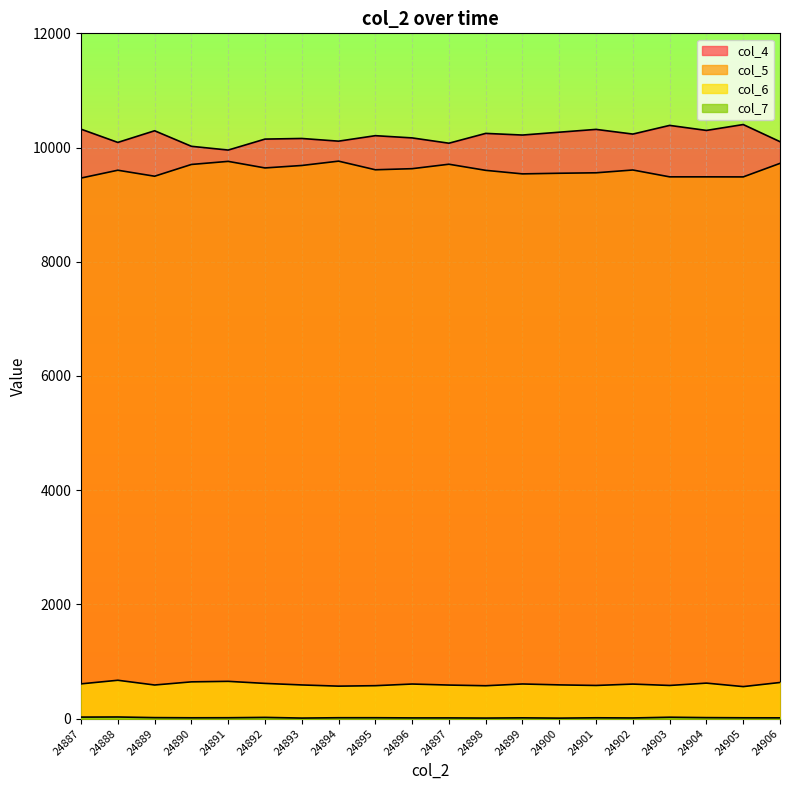

Reading left to right, transcribe all the data shown in this chart.

col_4: 24887=10322	24888=10090	24889=10294	24890=10022	24891=9956	24892=10148	24893=10159	24894=10112	24895=10208	24896=10169	24897=10076	24898=10248	24899=10219	24900=10269	24901=10318	24902=10236	24903=10388	24904=10300	24905=10403	24906=10103
col_5: 24887=9466	24888=9603	24889=9498	24890=9704	24891=9758	24892=9643	24893=9686	24894=9762	24895=9611	24896=9630	24897=9708	24898=9601	24899=9539	24900=9550	24901=9558	24902=9607	24903=9487	24904=9487	24905=9486	24906=9723
col_6: 24887=609	24888=672	24889=589	24890=644	24891=653	24892=617	24893=590	24894=569	24895=577	24896=606	24897=588	24898=576	24899=607	24900=591	24901=581	24902=605	24903=581	24904=622	24905=561	24906=633
col_7: 24887=27	24888=29	24889=18	24890=15	24891=16	24892=22	24893=10	24894=16	24895=16	24896=13	24897=13	24898=10	24899=14	24900=9	24901=15	24902=12	24903=25	24904=18	24905=15	24906=14